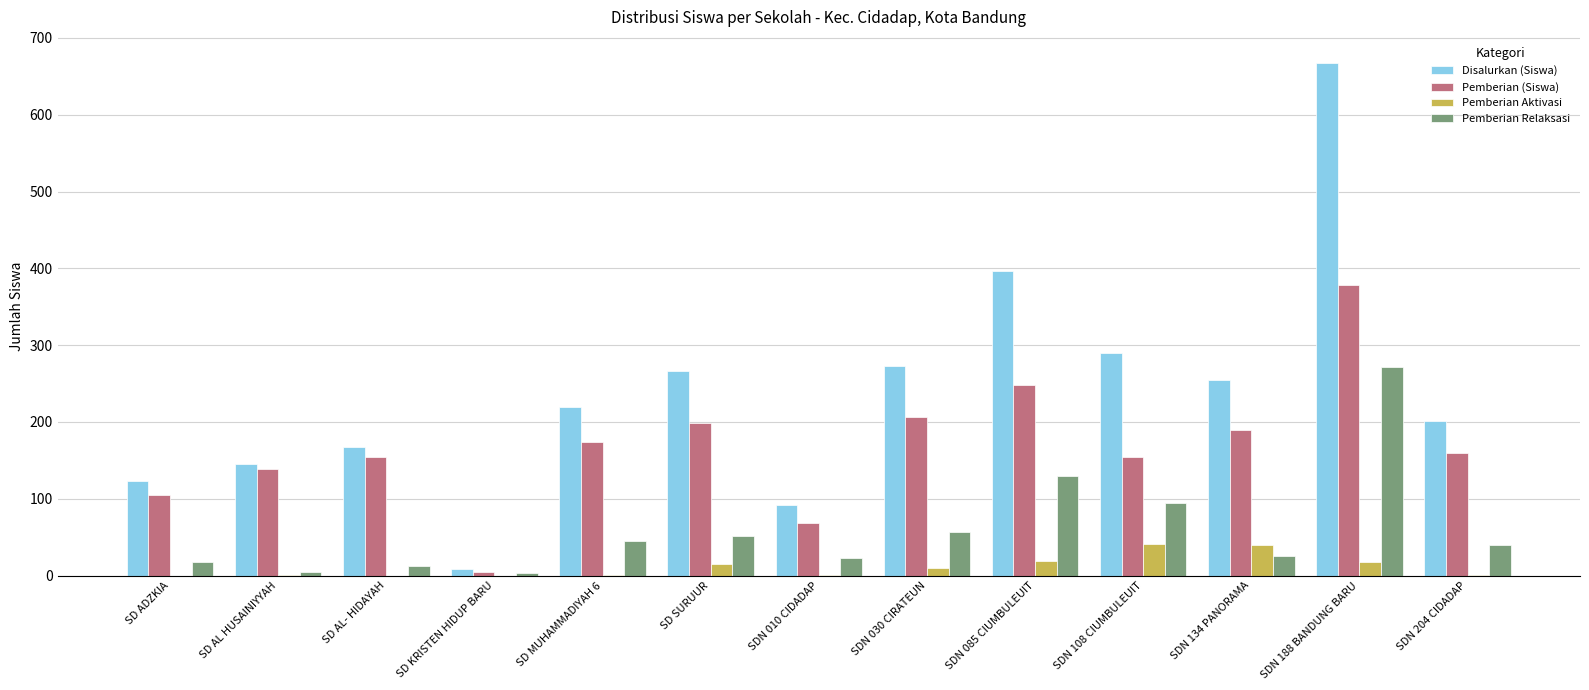

Which series changed the most between SD AL HUSAINIYYAH and SDN 108 CIUMBULEUIT?

Disalurkan (Siswa)